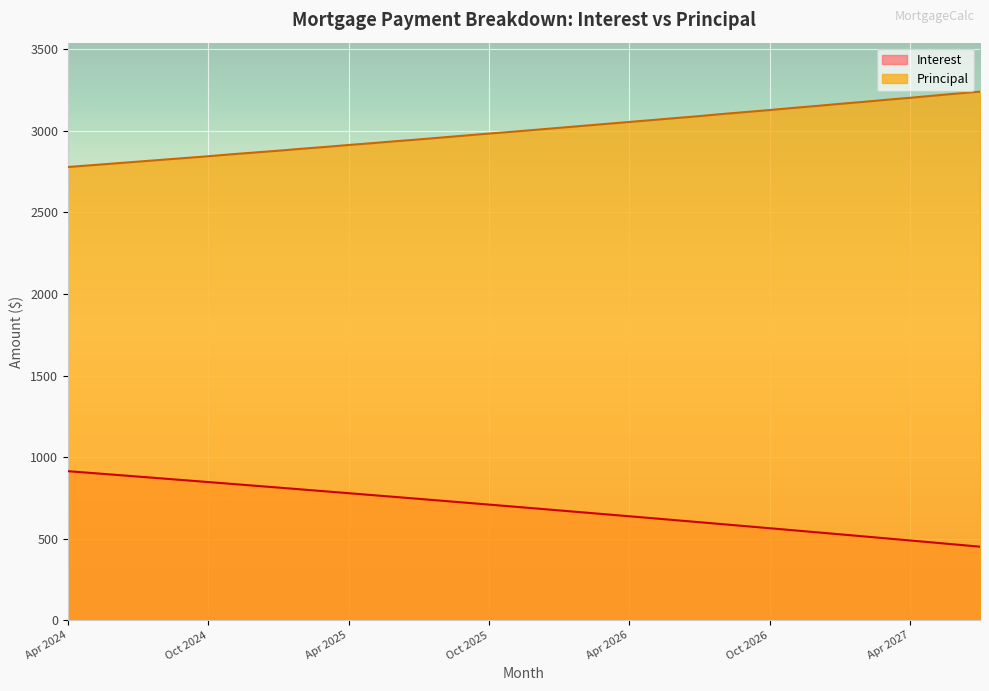

Between Jul 2024 and Sep 2025, which is larger?

Jul 2024